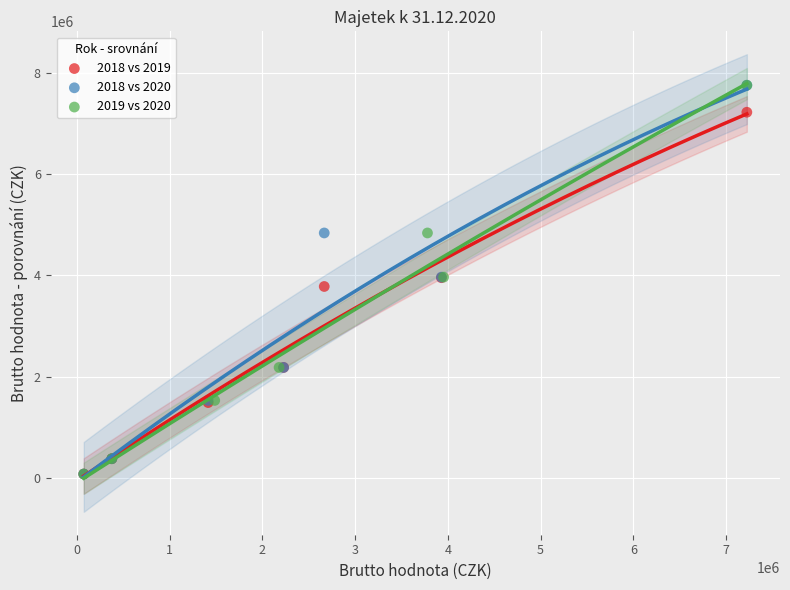

What are all the series names shown in the legend?

2018 vs 2019, 2018 vs 2020, 2019 vs 2020